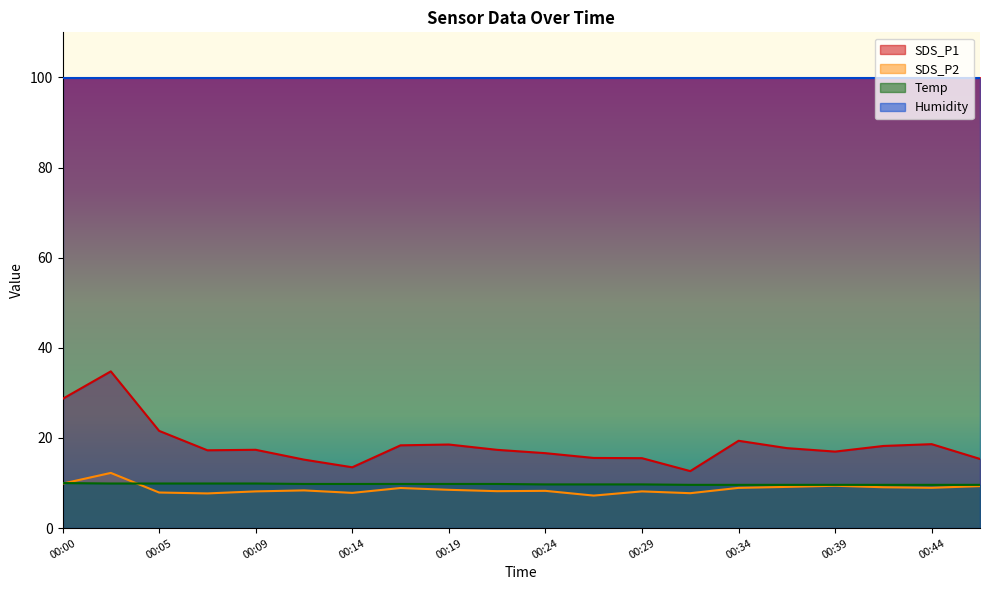

Does the chart display data point markers on the line(s)?

No